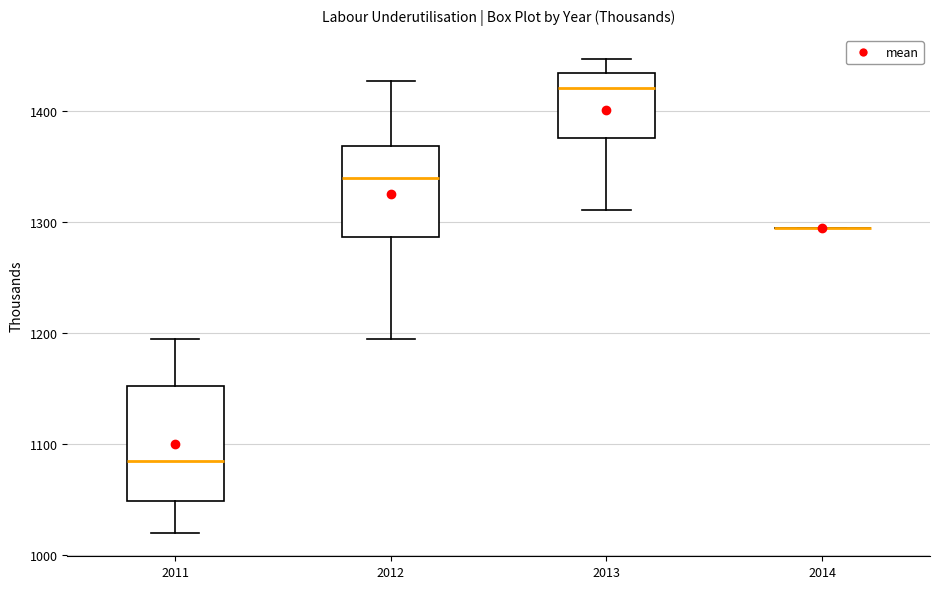

Comparing the boxes themselves (not the whiskers), which one is the tallest?

2011